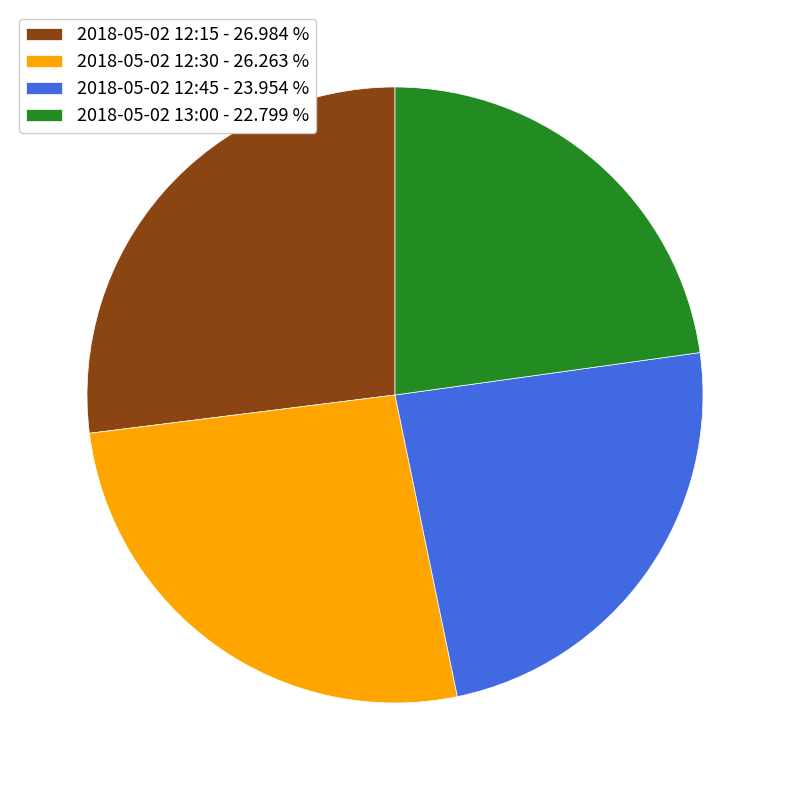

How many segments does this pie chart have?

4